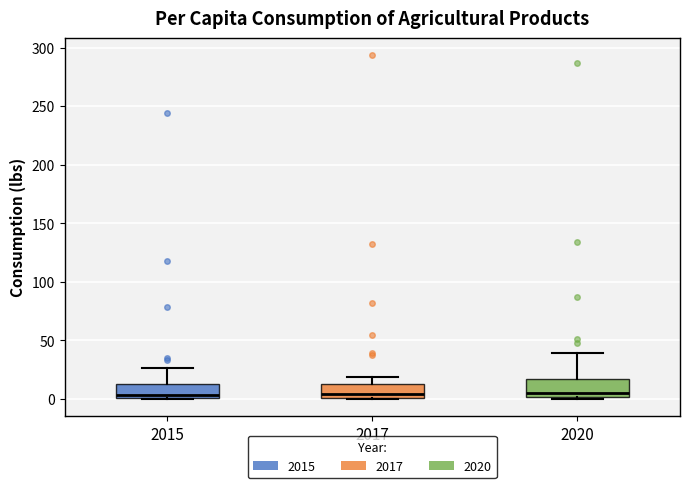

Reading left to right, transcribe this box plot: for each box, give where its median line is, the range the box spans, and where its two whiskers end, as read against the y-axis. The values are not printed on the chart, so give them approximately, as read against the axis.

2015: median 5, box 0 to 15, whiskers 0 to 25
2017: median 5, box 0 to 15, whiskers 0 to 20
2020: median 5, box 0 to 15, whiskers 0 to 40